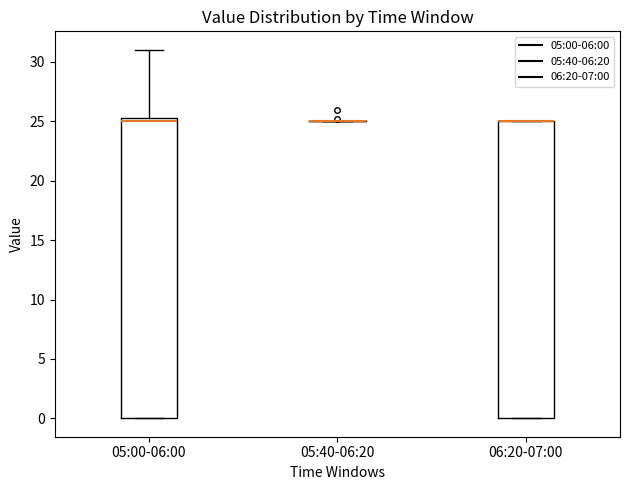

Reading left to right, read every box against the y-axis: the position of its median line, the range the box covers, and the ends of its whiskers. The values are not printed on the chart, so give them approximately, as read against the axis.

05:00-06:00: median 25.0, box 0.0 to 25.5, whiskers 0.0 to 31.0
05:40-06:20: box collapsed to a line at 25.0, whiskers 25.0 to 25.0
06:20-07:00: median 25.0 (drawn on the box's upper edge), box 0.0 to 25.0, whiskers 0.0 to 25.0